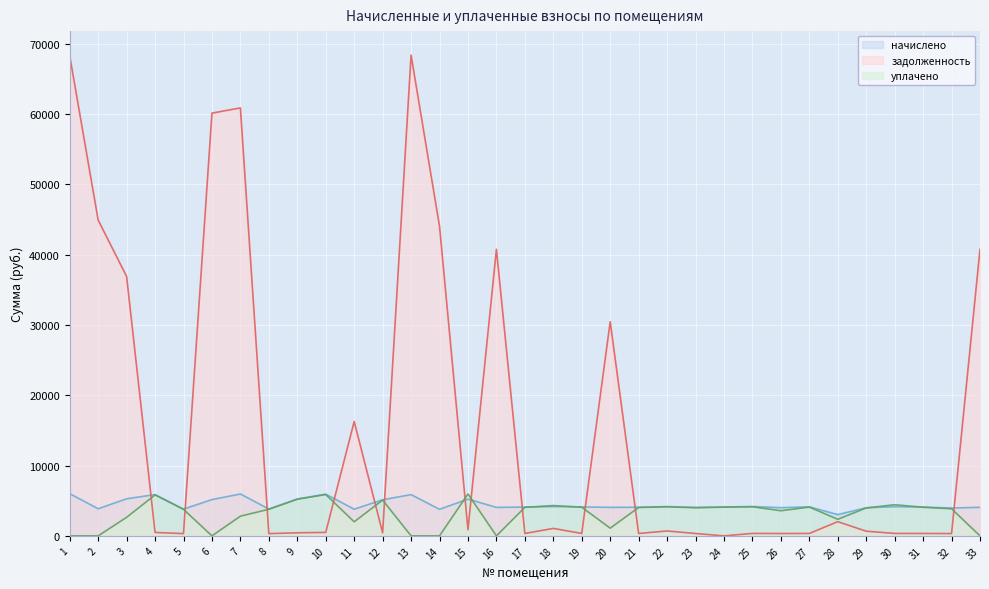

At which label does задолженность first exceed 494?

1